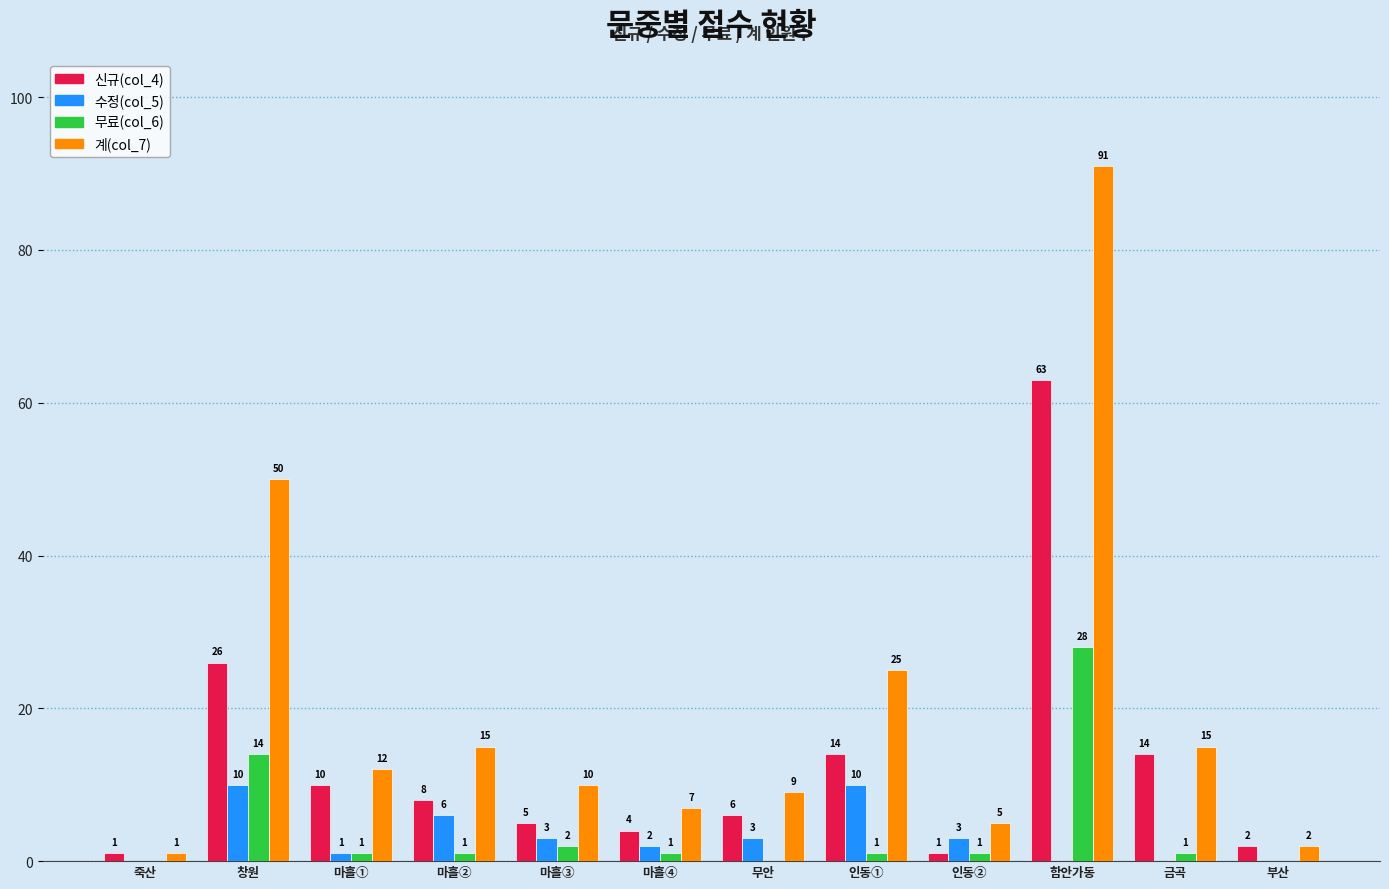

What are all the series names shown in the legend?

신규(col_4), 수정(col_5), 무료(col_6), 계(col_7)